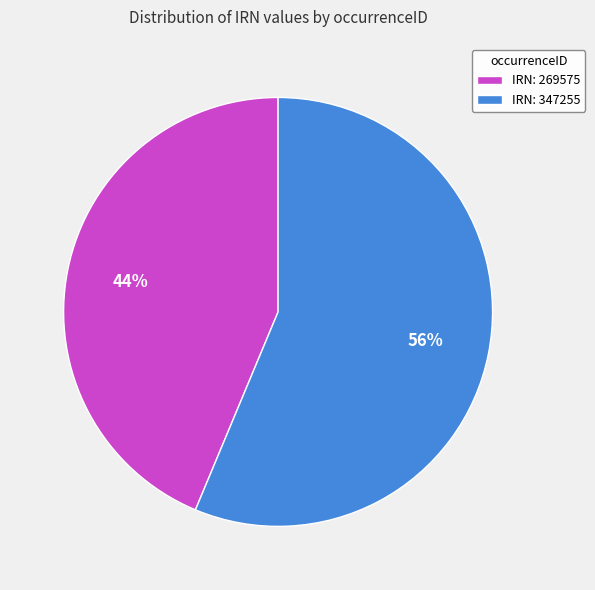

To the nearest percent, what is the average slice percentage?

50%